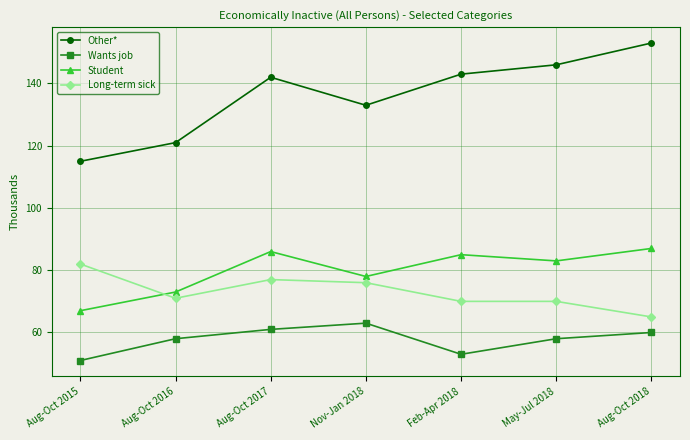

What is the label of the 2nd point from the right?

May-Jul 2018